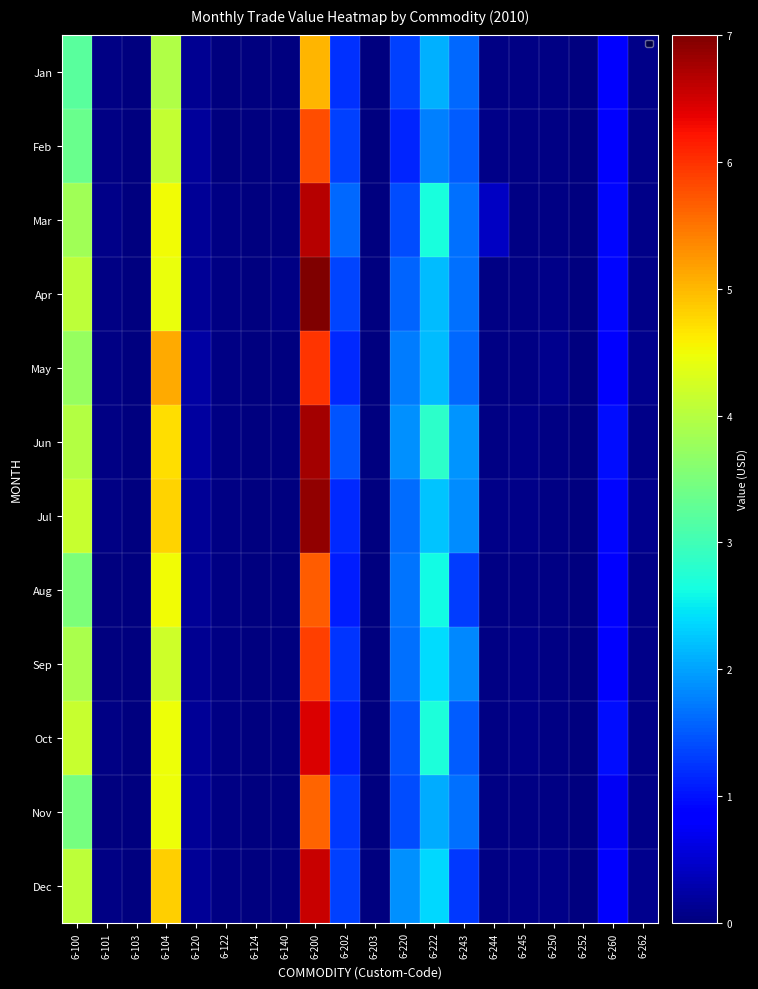

Which label corresponds to the largest value in the chart?

6-200